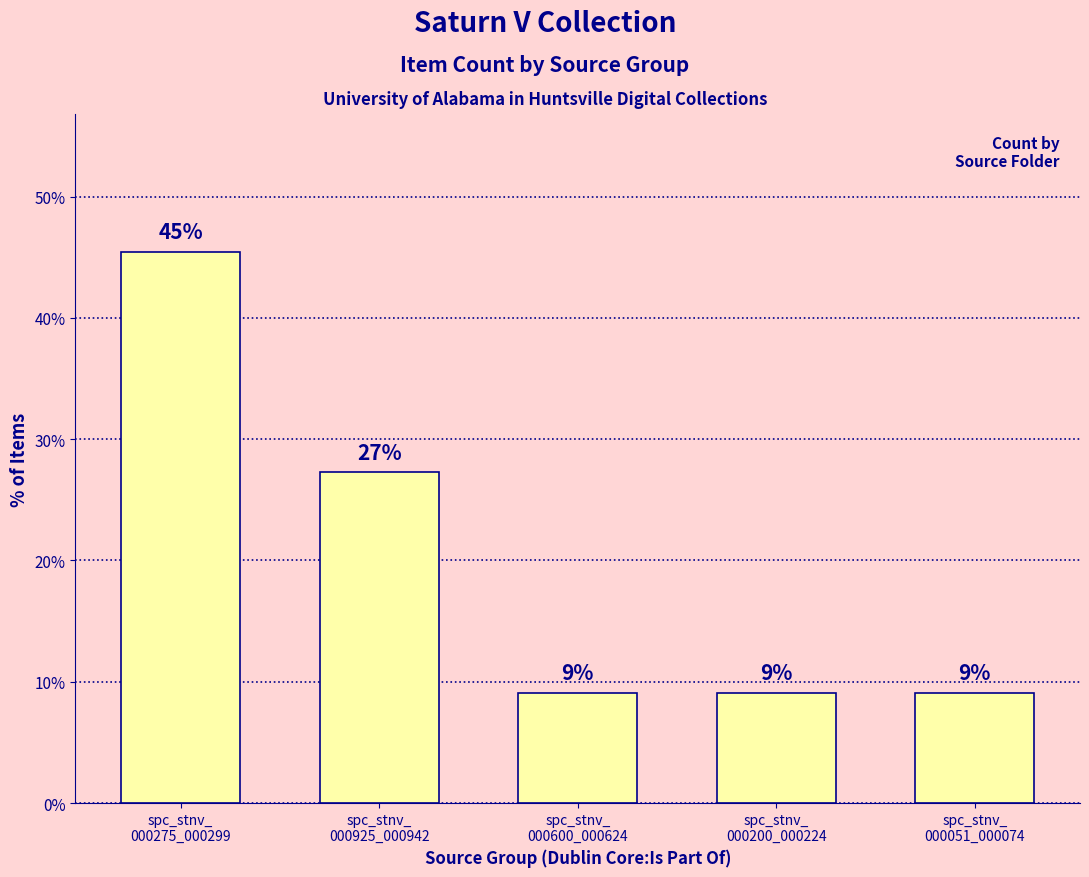

Does the chart contain any negative values?

No